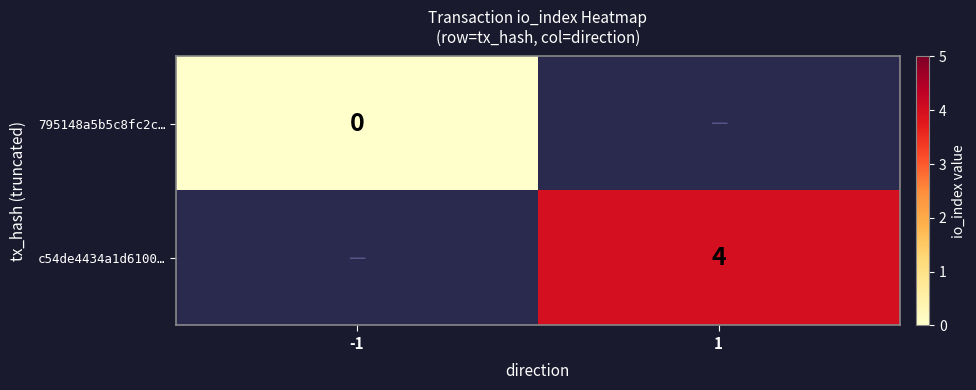

Which series has the widest spread of values?

795148a5b5c8fc2c…